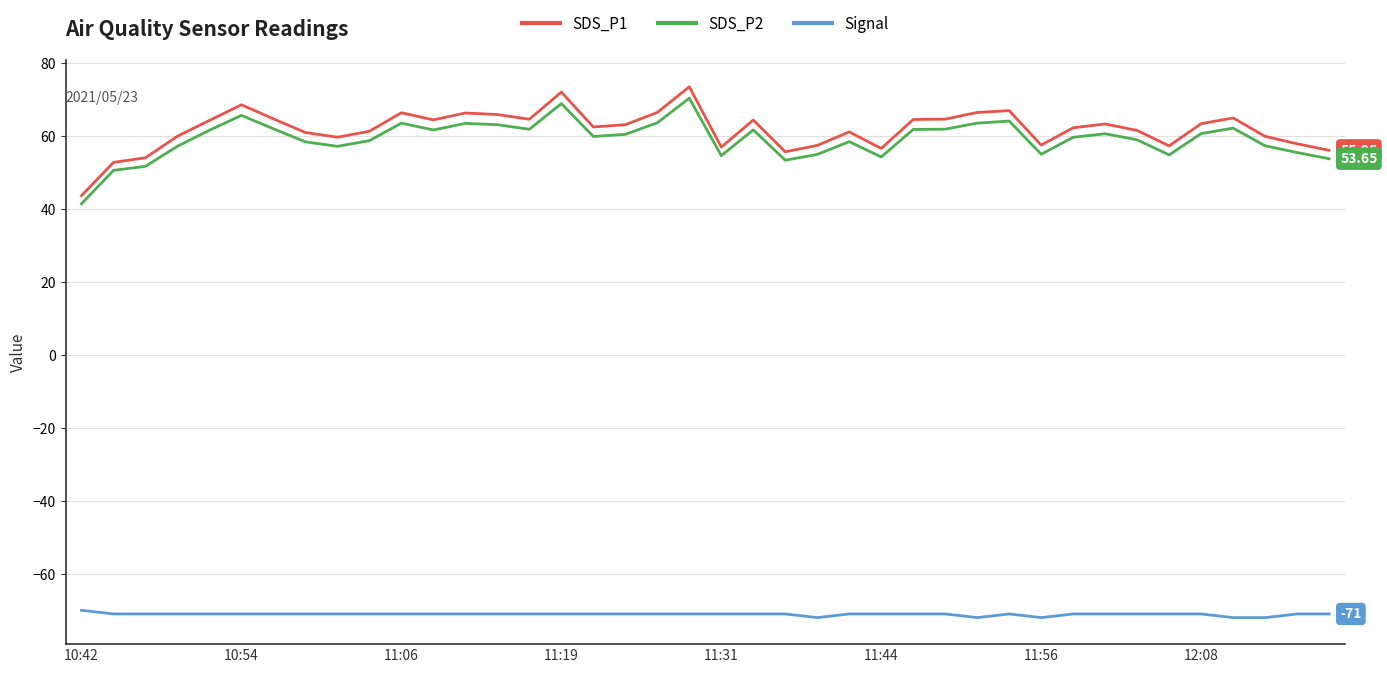

What is the difference between the maximum and minimum values in the SDS_P1 series?

29.8